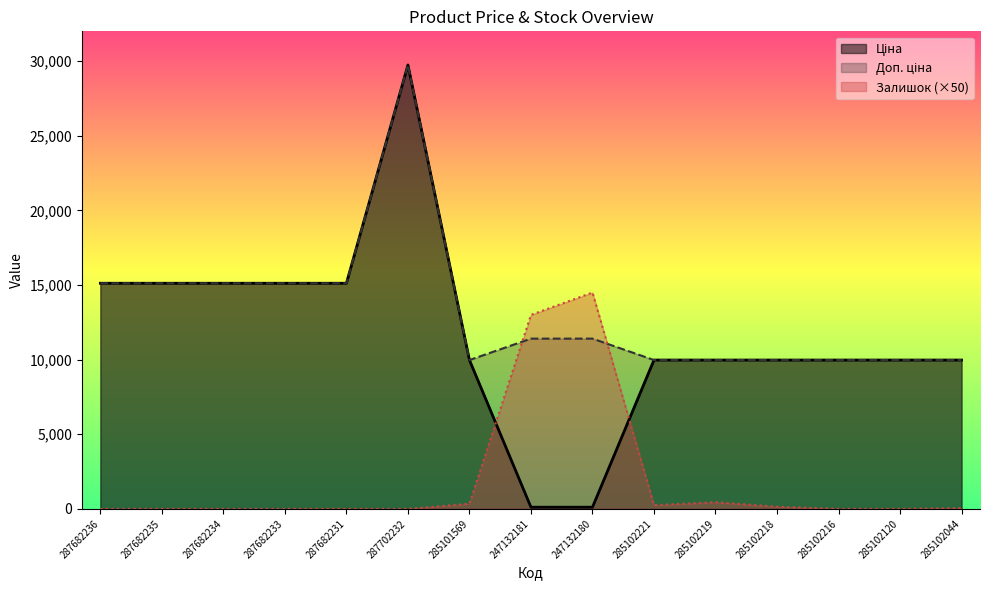

The value of Залишок at 285101569 is 101.3. True or false?

False